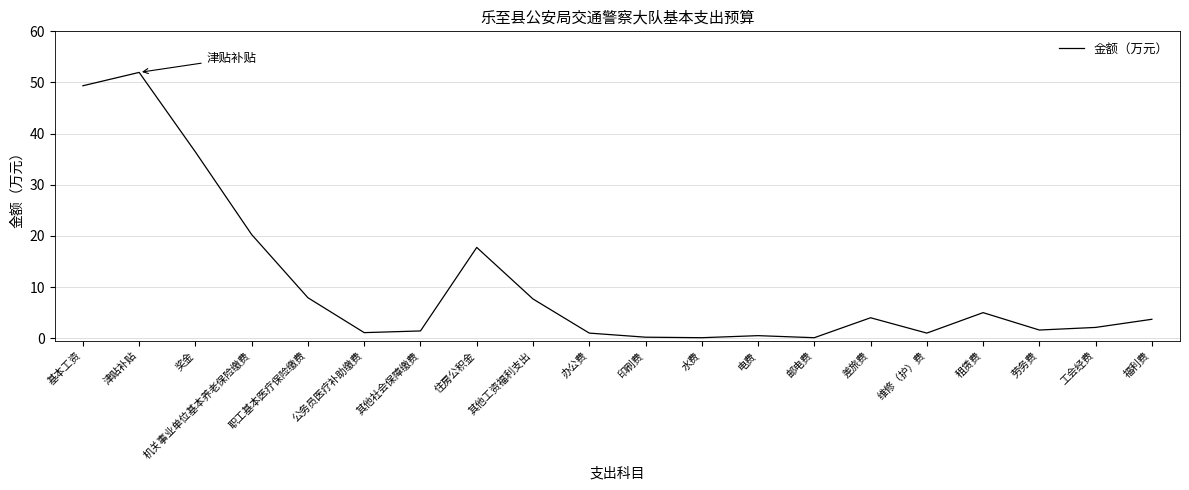

The chart shows a value of 17.8 at 住房公积金. True or false?

True